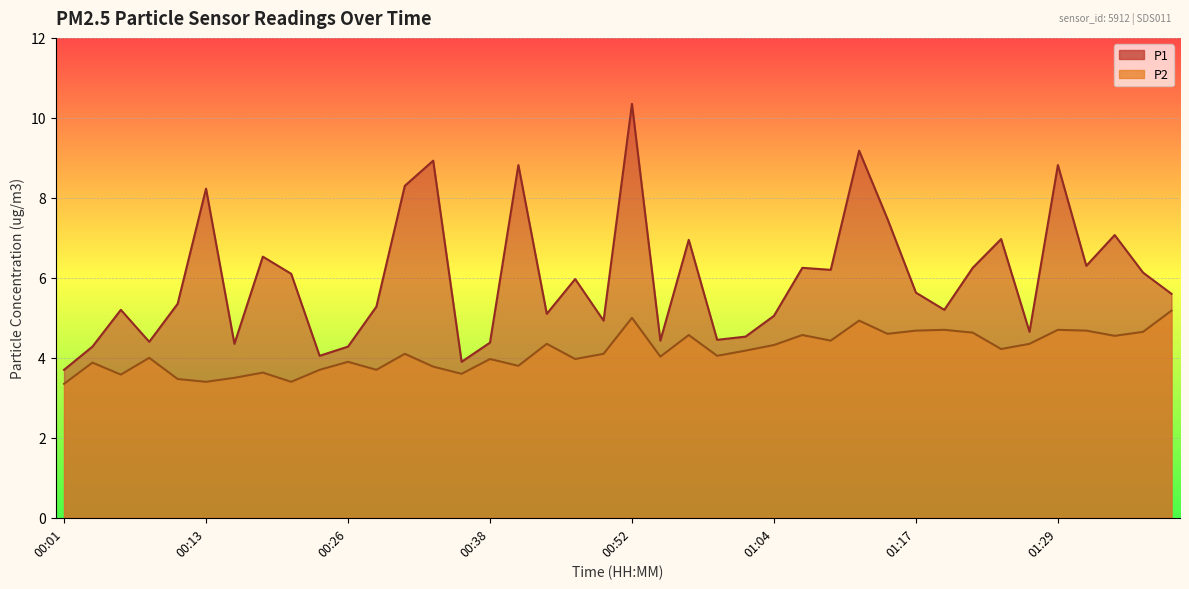

The value of P2 at 00:28 is 3.7. True or false?

True